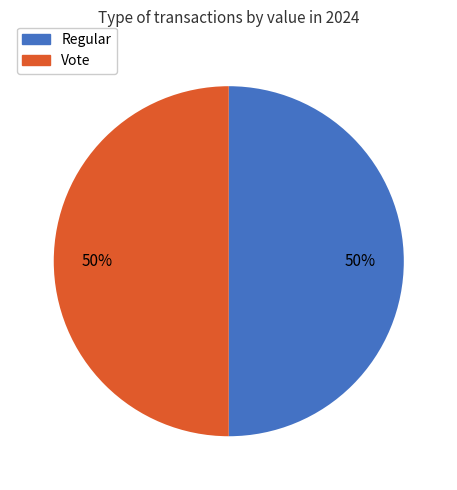

What is the ratio of the value at Vote to the value at Regular?

1.0